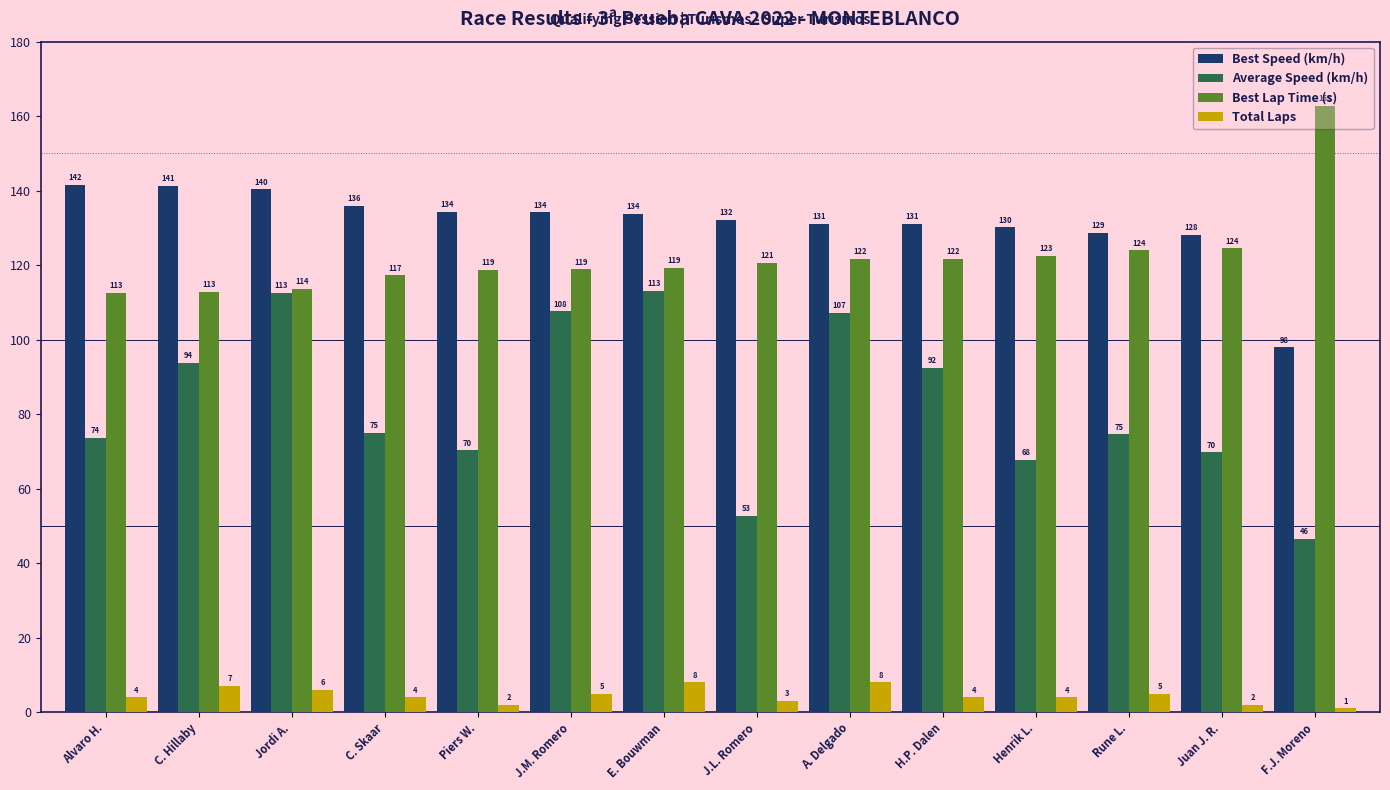

At which label does Best Speed (km/h) reach its minimum?

F.J. Moreno